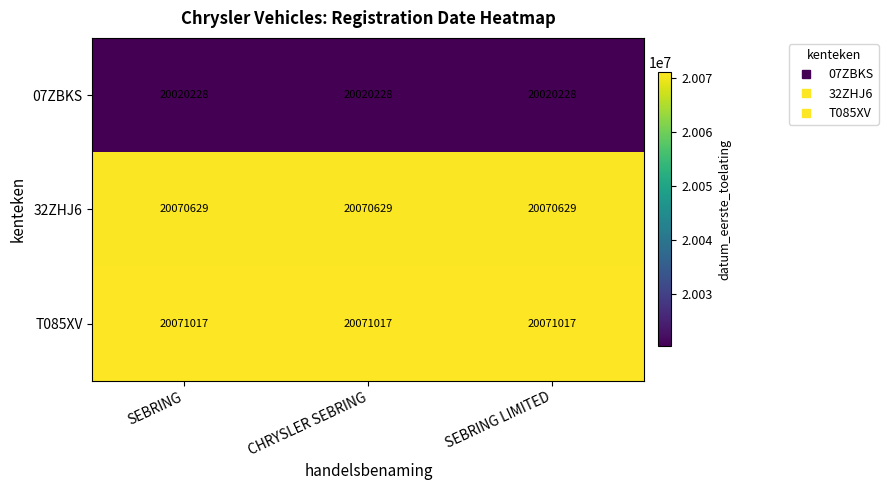

What is the spread (max minus min) of values at CHRYSLER SEBRING?

50789